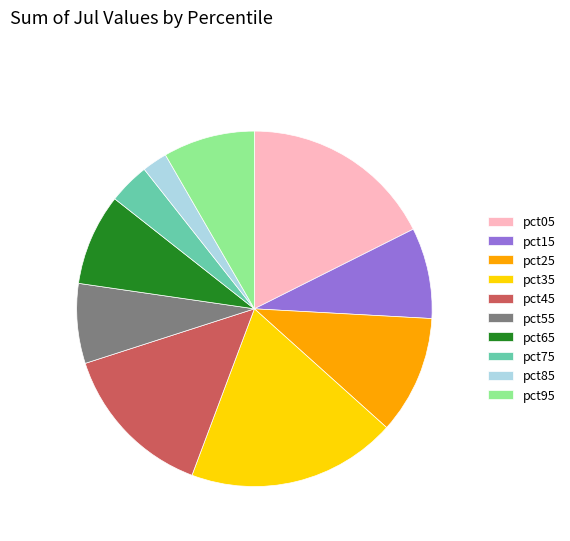

The pct95 slice represents 8% of the pie. True or false?

True